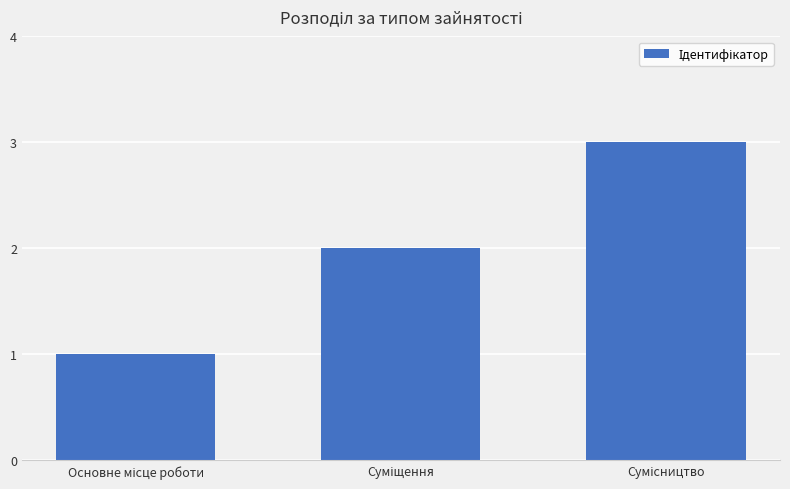

What is the greatest value displayed?

3